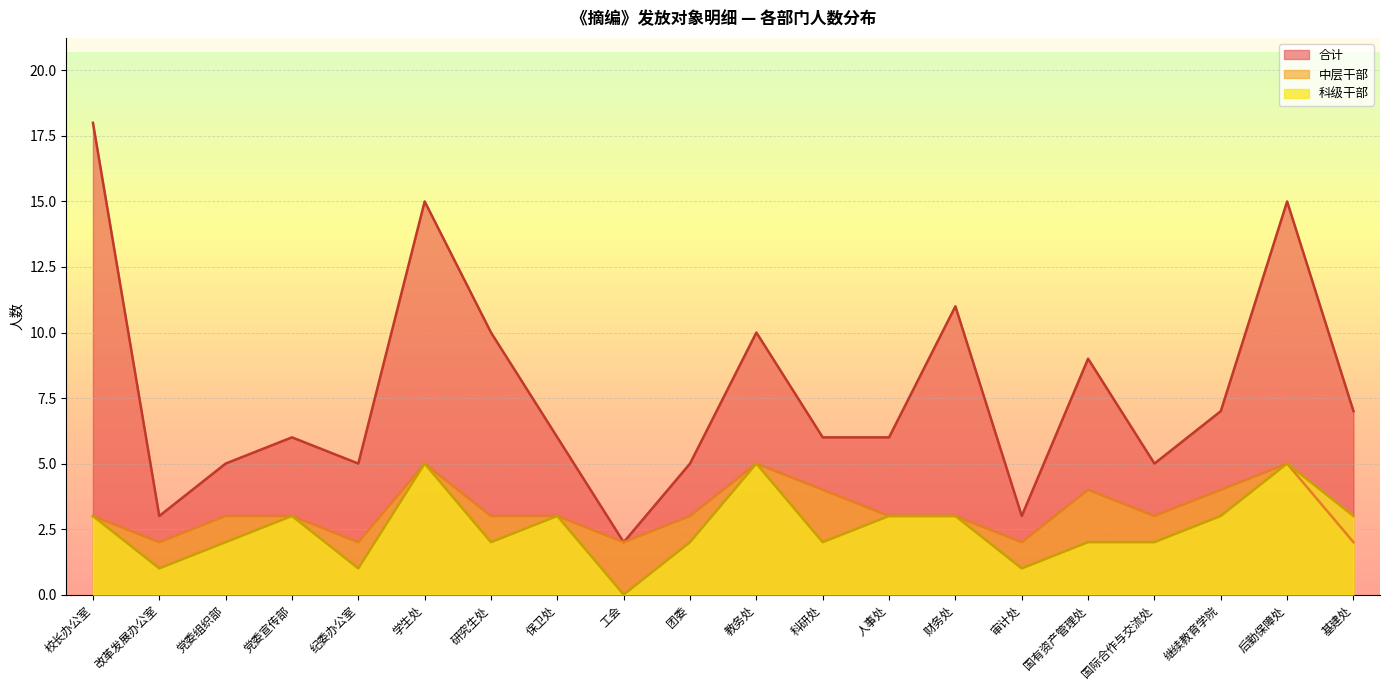

Which has a higher value, 研究生处 or 工会?

研究生处